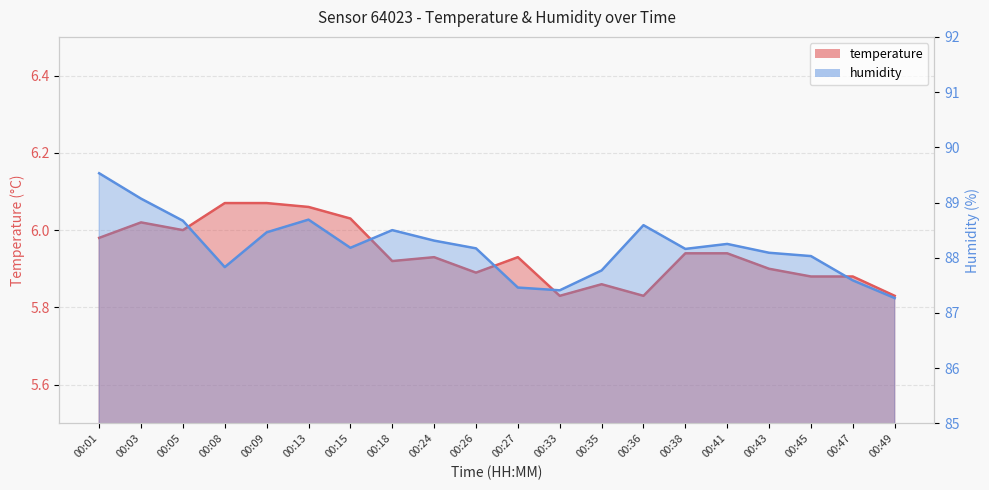

Count the number of categories in the chart.

20